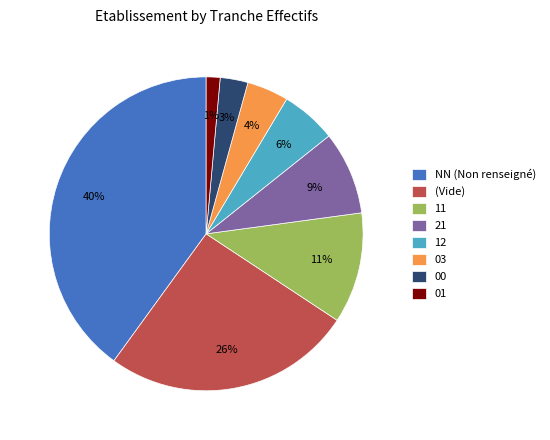

To the nearest percent, what is the average slice percentage?

12%